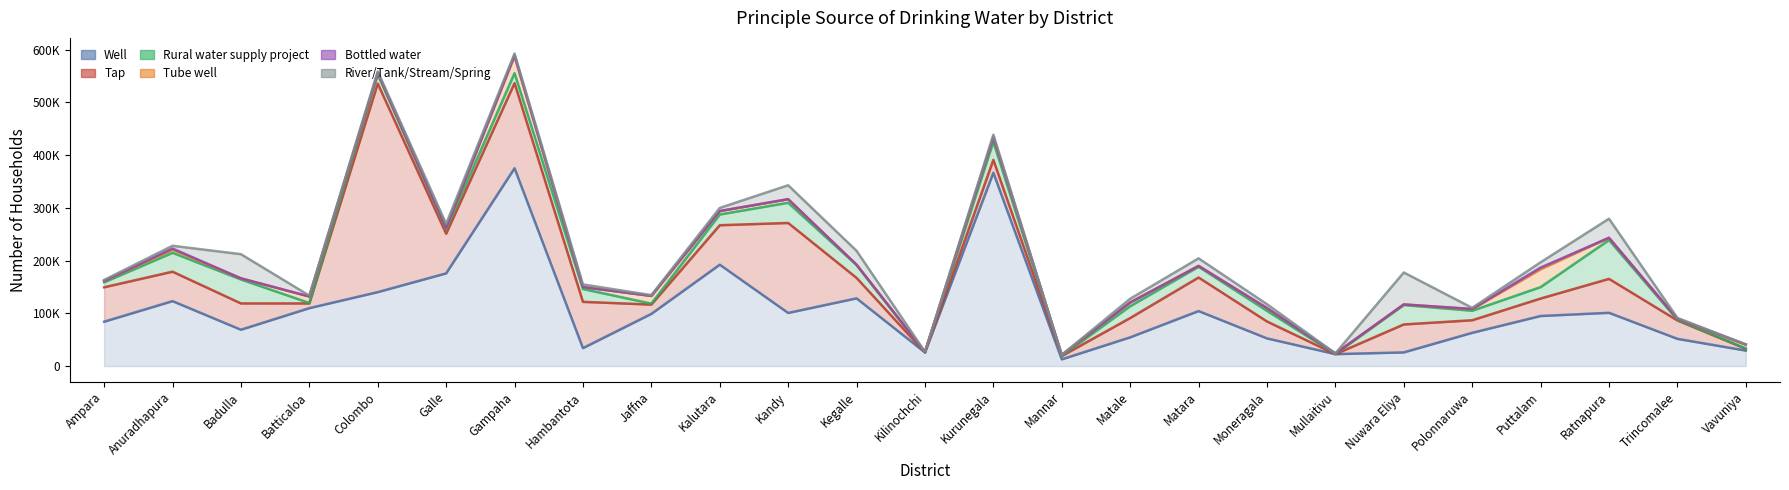

Which series has the largest total across all categories?

Well